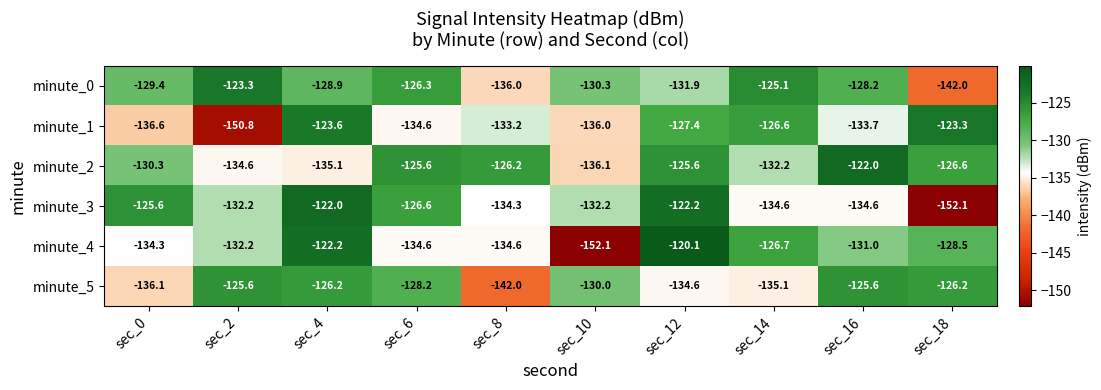

At sec_14, list the series in order from largest to smallest.

minute_0, minute_1, minute_4, minute_2, minute_3, minute_5